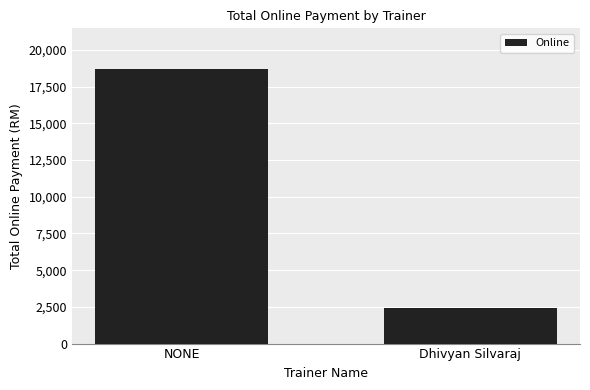

What is the label of the 1st bar from the right?

Dhivyan Silvaraj